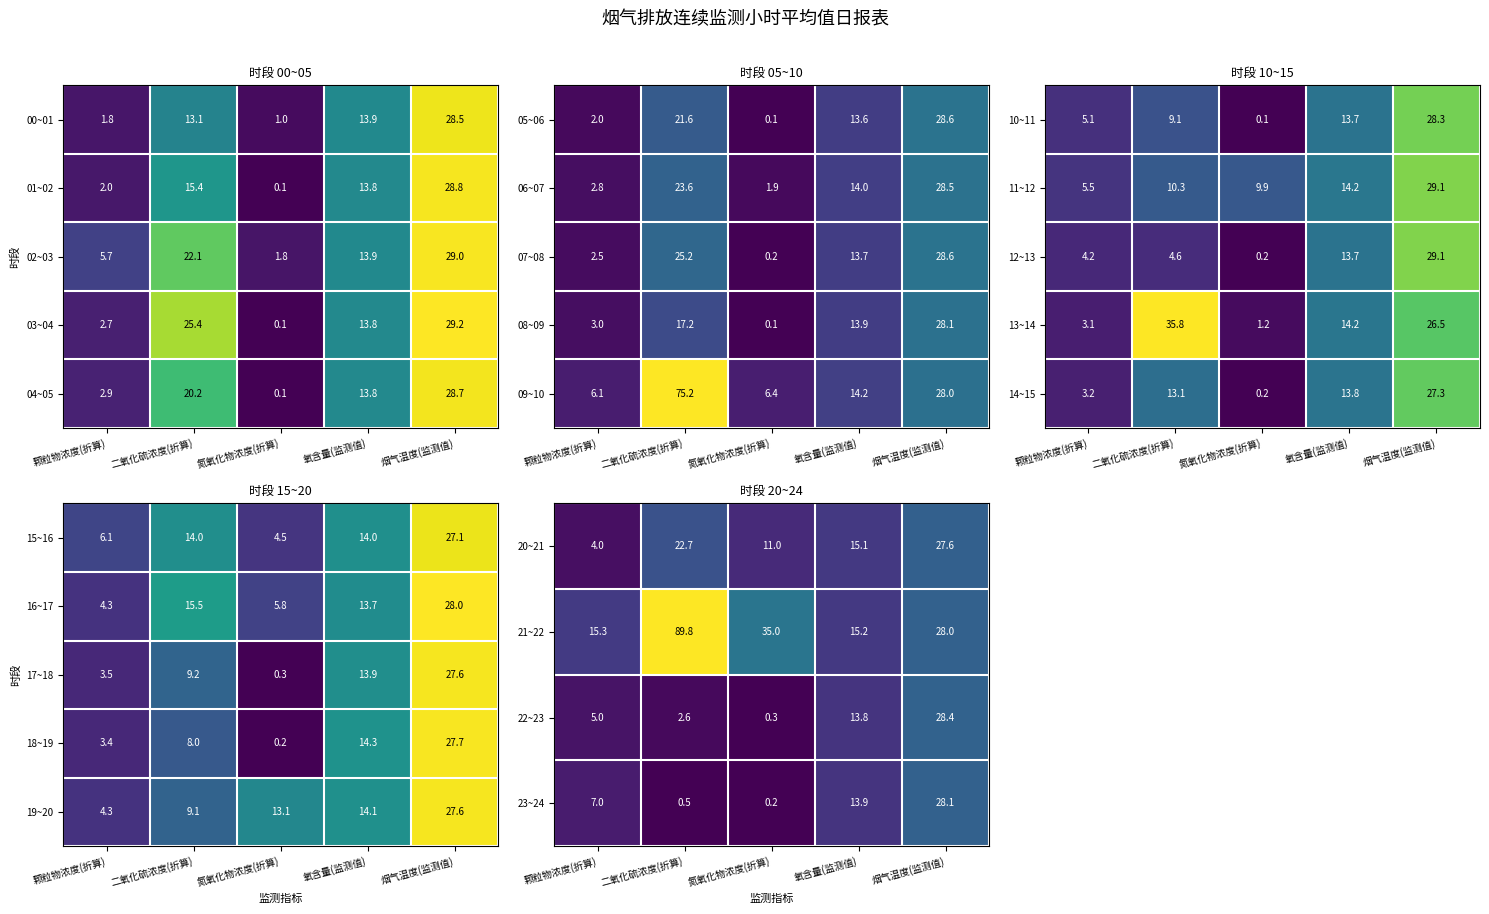

Is the value of 23~24 at 氮氧化物浓度(折算) greater than the value of 21~22 at 颗粒物浓度(折算)?

No